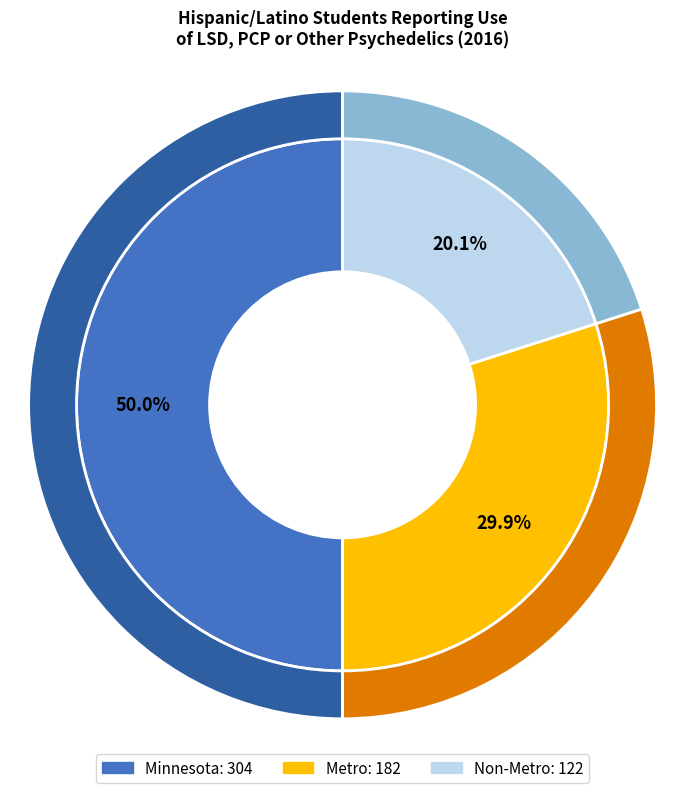

What percentage is the Metro slice, to the nearest percent?

30%